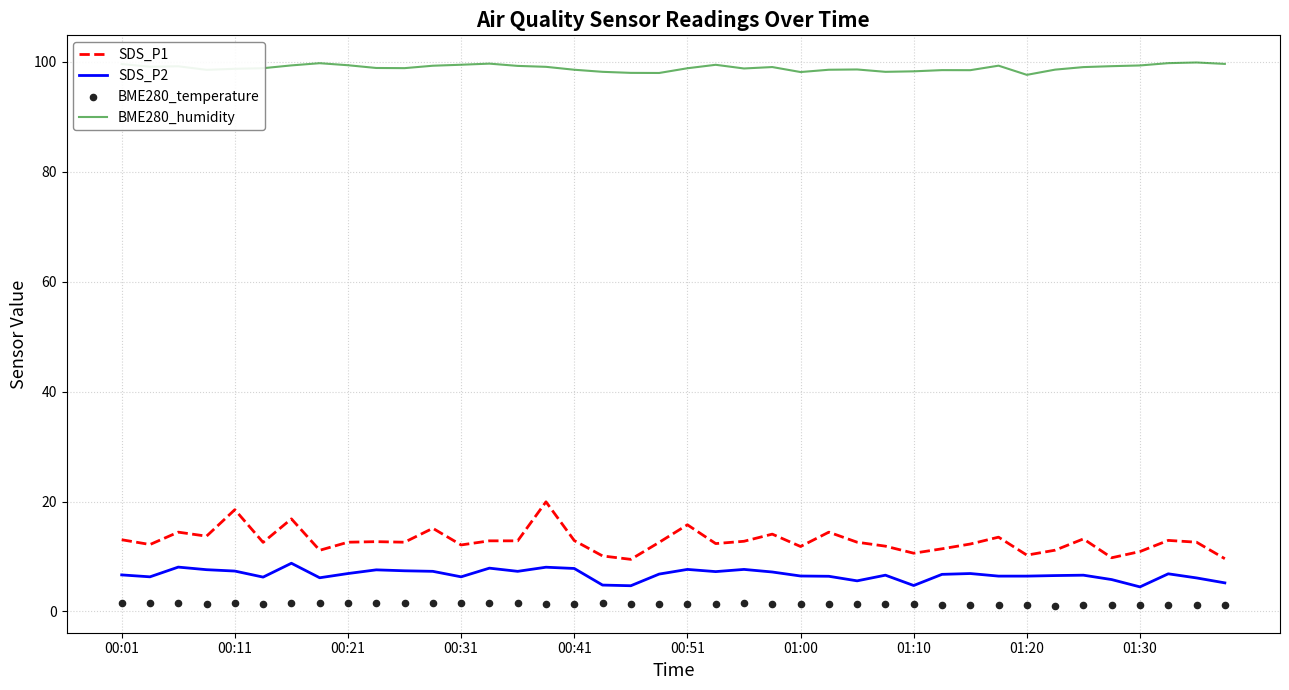

What are all the series names shown in the legend?

SDS_P1, SDS_P2, BME280_humidity, BME280_temperature